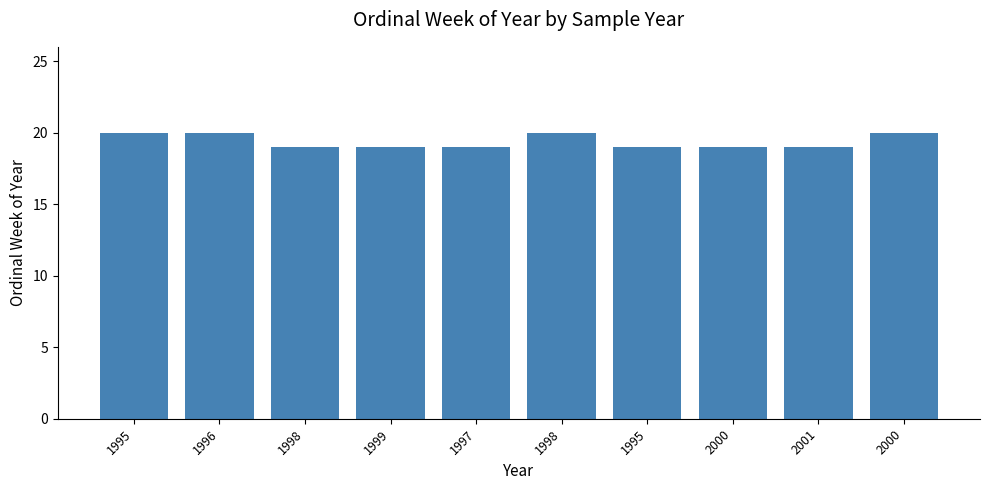

What is the difference between the maximum and minimum values?

1